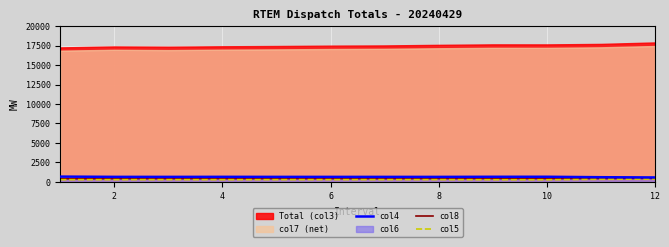

The value of col4 at 12 is 575.9. True or false?

True